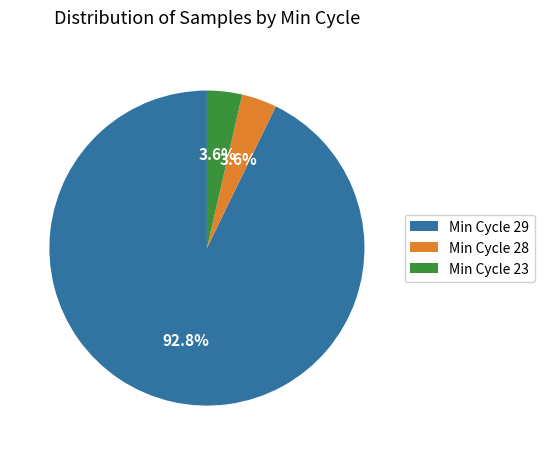

How many segments does this pie chart have?

3